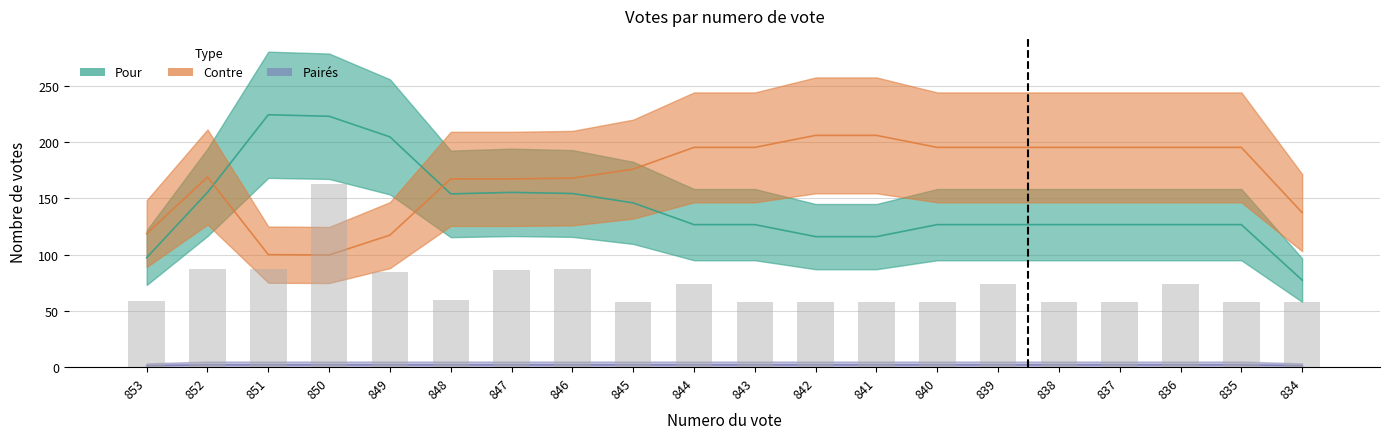

What is the value of the Paires bar at the 16th from the left?

2